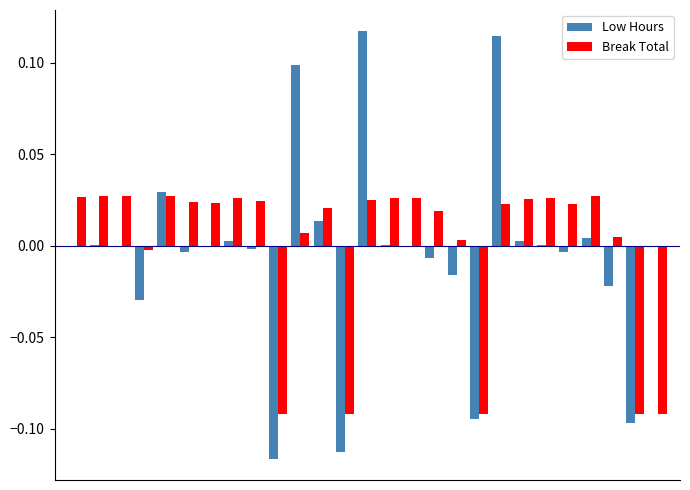

Count the number of data series in this chart.

2